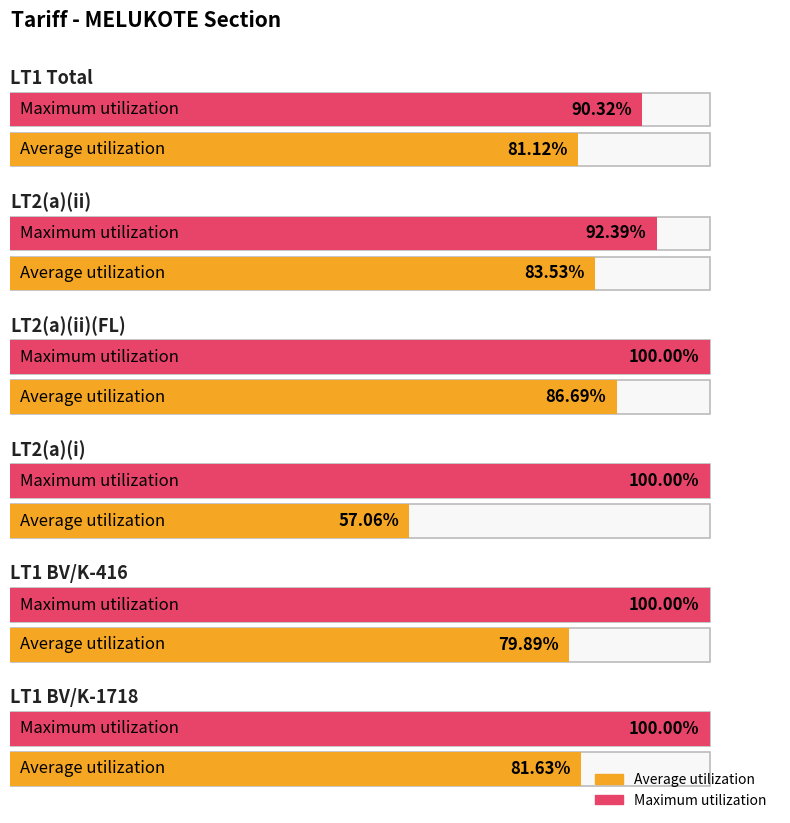

List the labels in order of Maximum utilization value, largest first.

LT2(a)(ii)(FL), LT2(a)(i), LT1 BV/K-416, LT1 BV/K-1718, LT2(a)(ii), LT1 Total